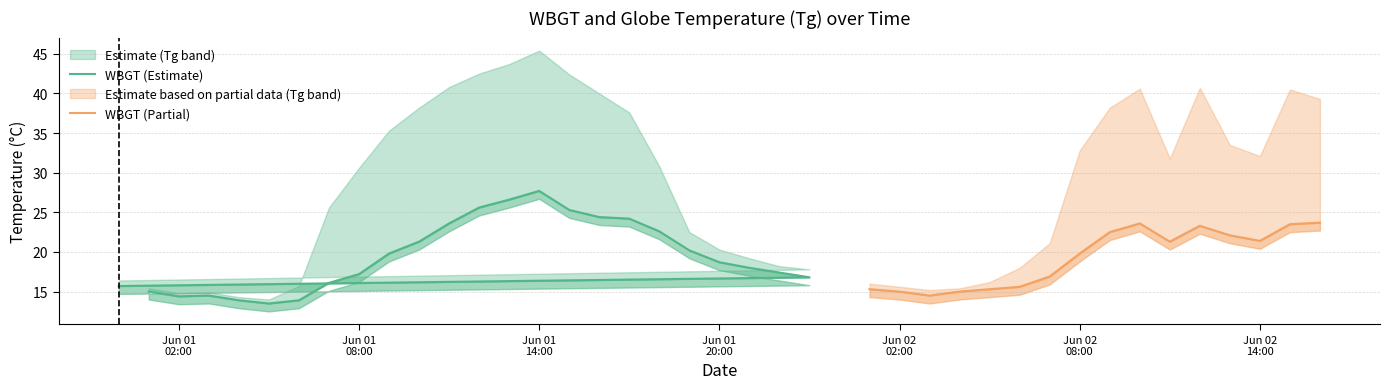

At which category is the sum across all series the highest?

13